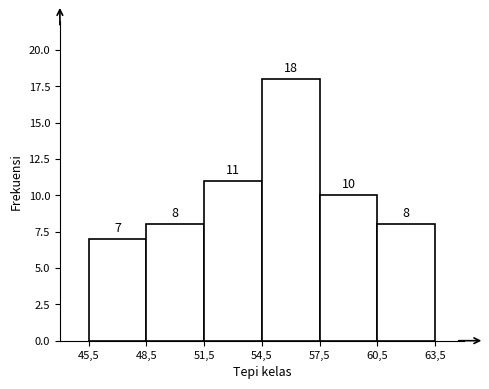

Reading right to left, extract all data points from this chart.

8	10	18	11	8	7